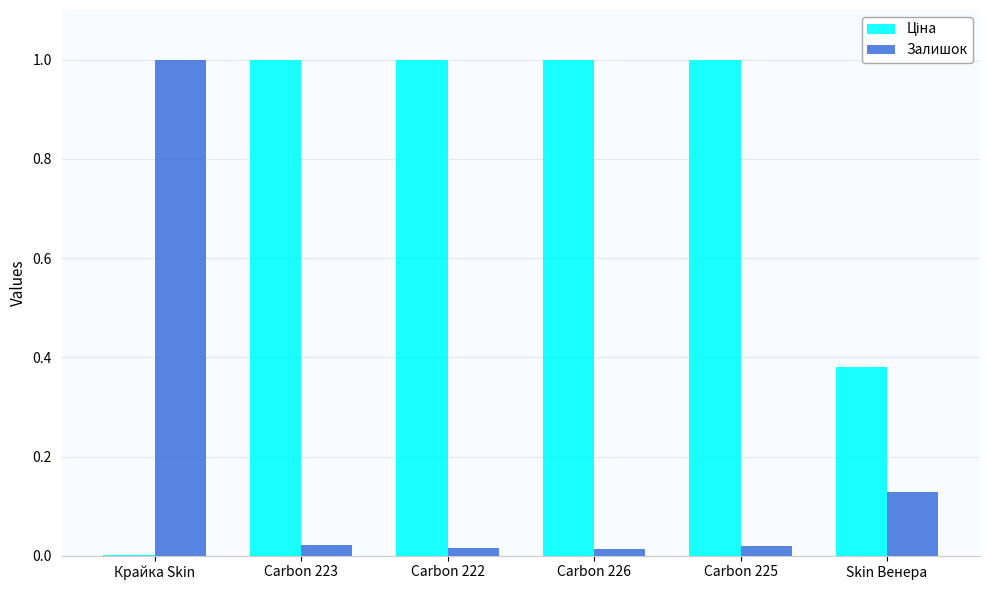

What is the sum of all Залишок values?

1.2